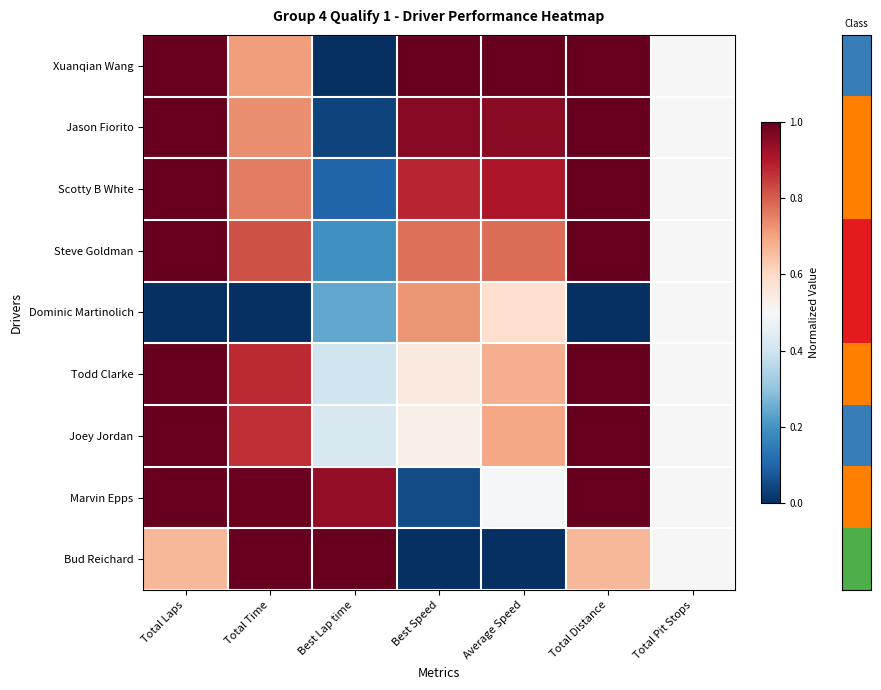

At how many categories does at least one series exceed 0?

7